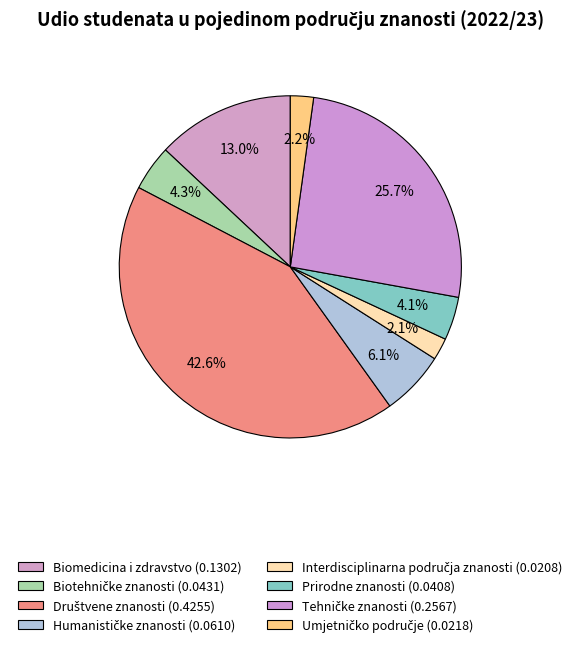

Count the number of slices in the pie.

8